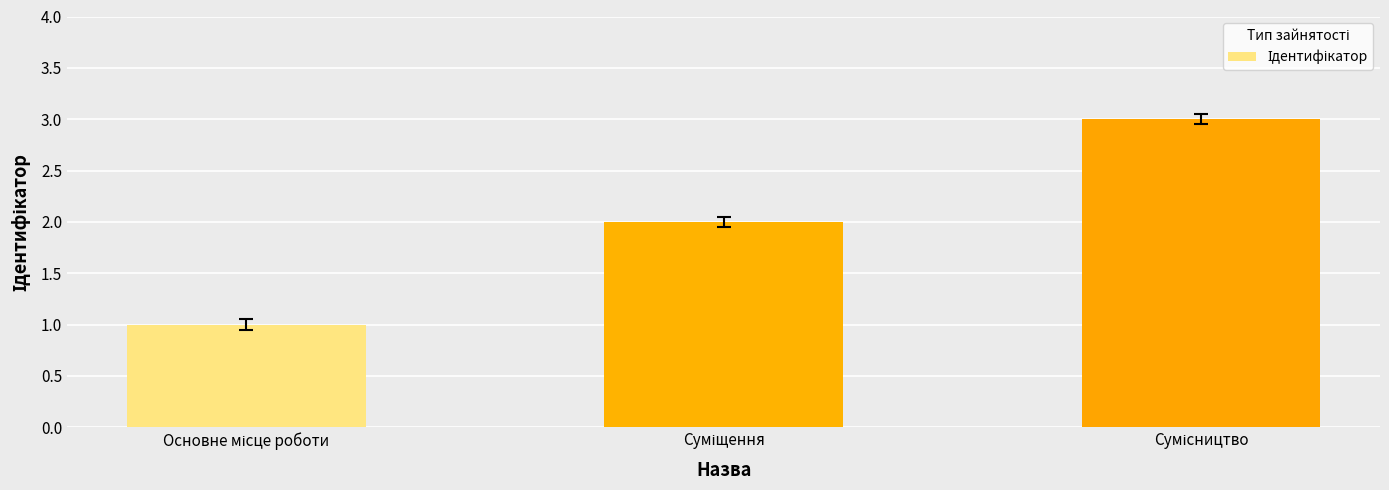

Reading left to right, what are all the values shown in this chart?

1	2	3